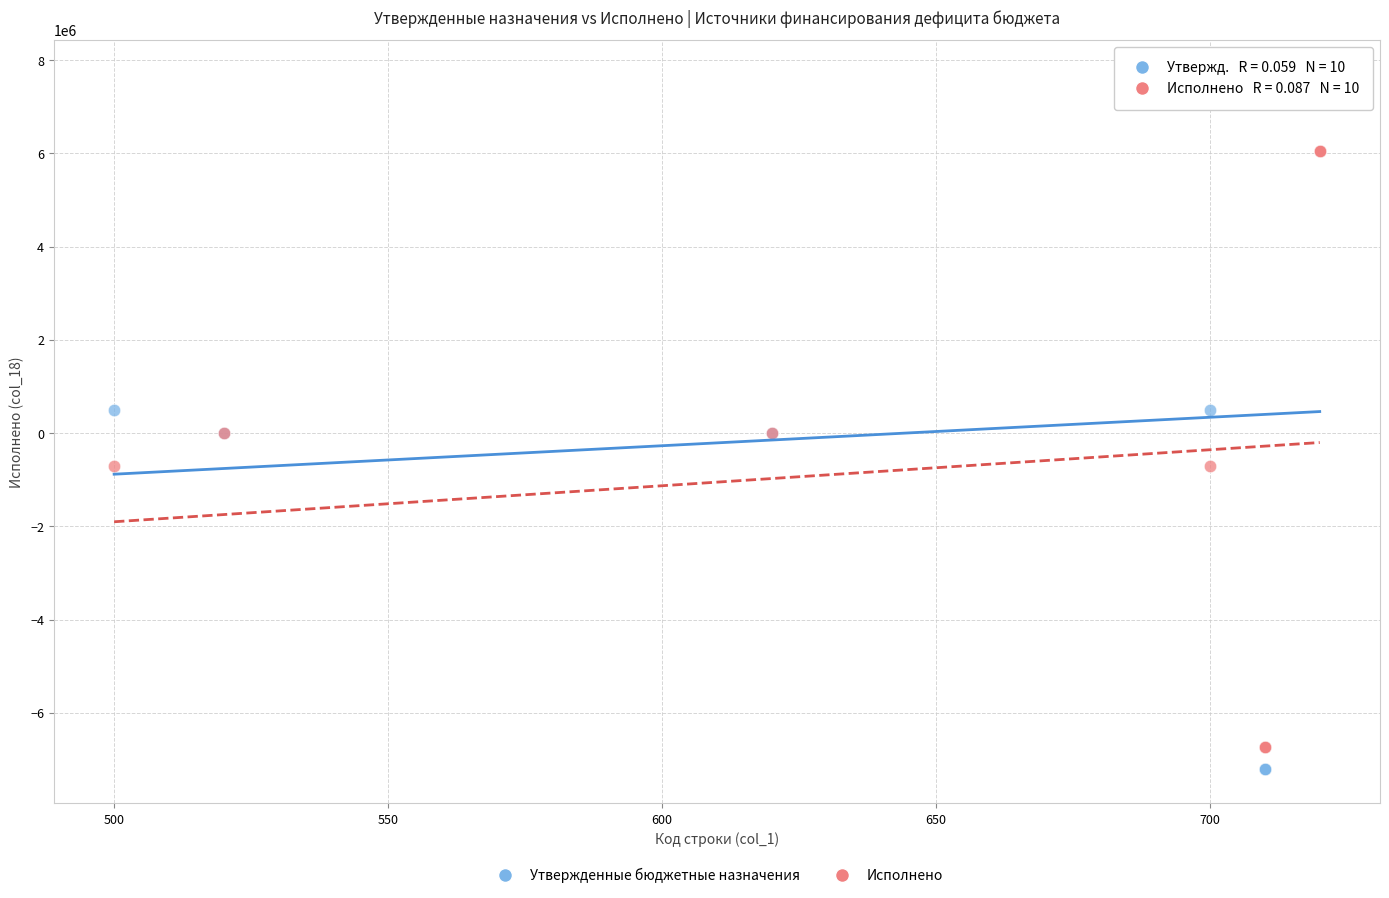

What is the X range (max minus min) for the scatter plot?

220.0